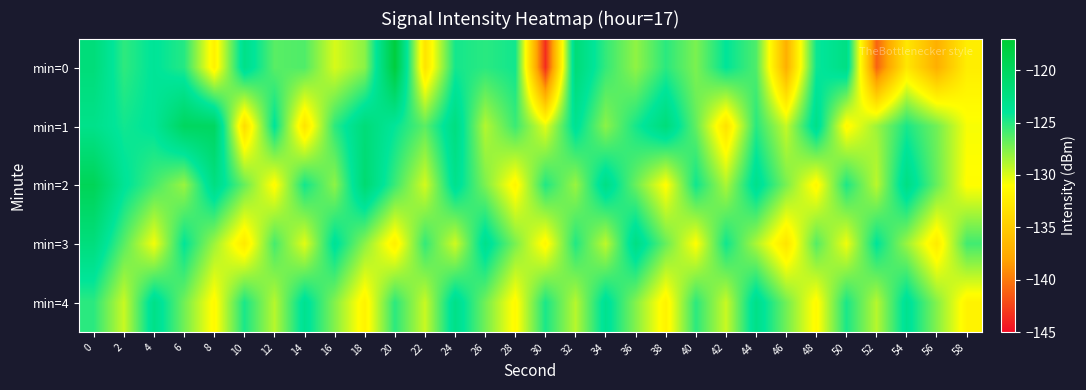

Which category has the highest value across all series?

20